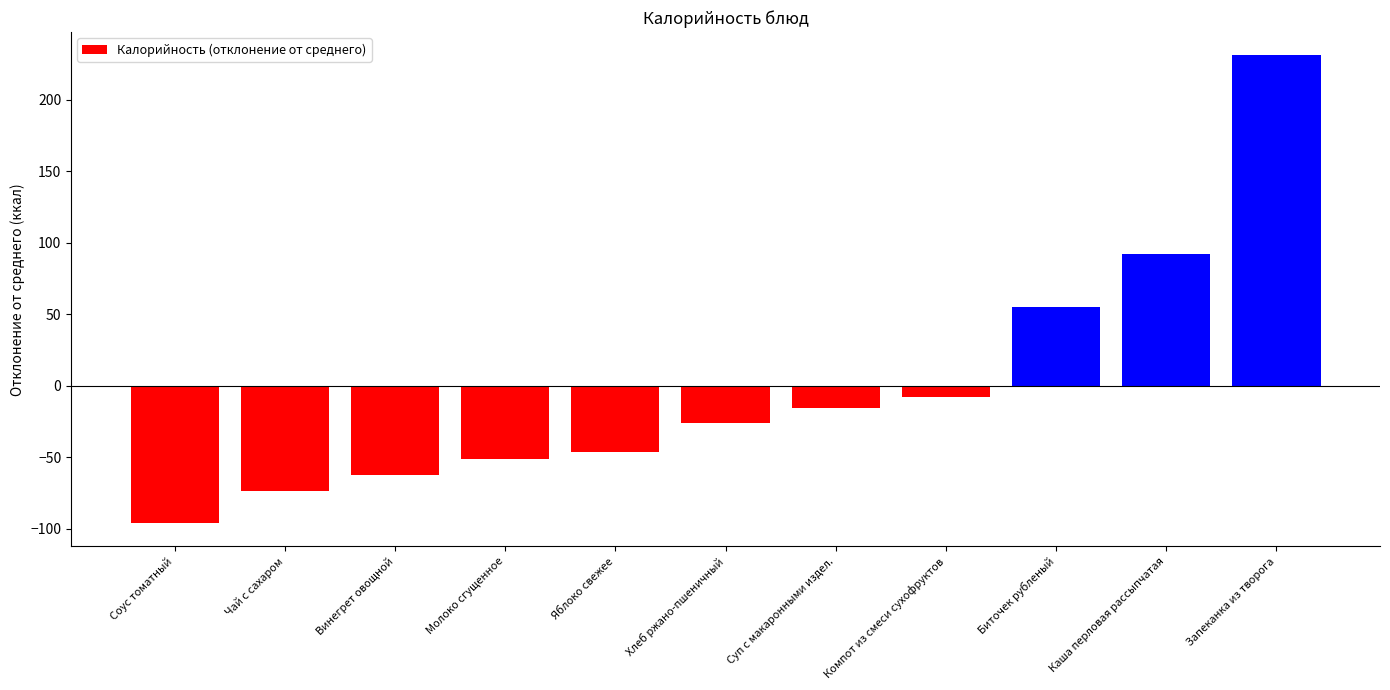

Does the chart contain stacked bars?

No